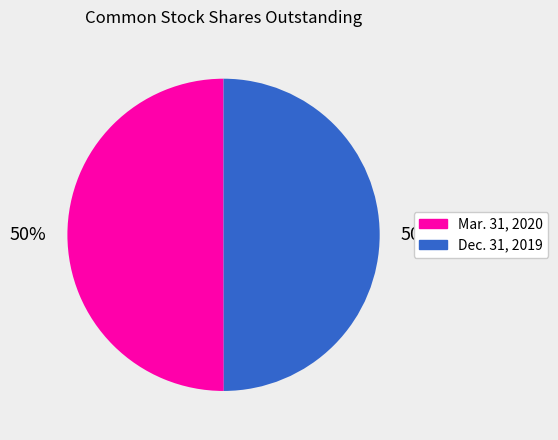

What is the ratio of the value at Mar. 31, 2020 to the value at Dec. 31, 2019?

1.0